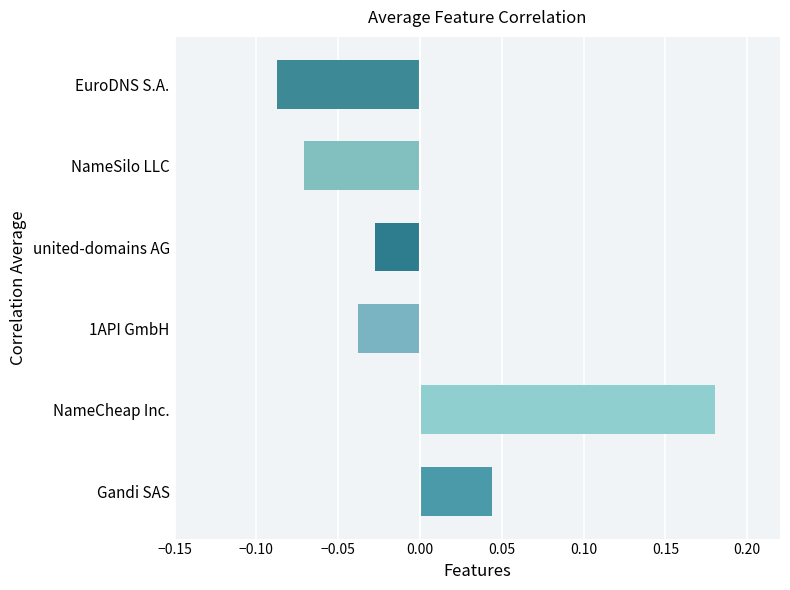

True or false: the data shows -0.0 at NameSilo LLC.

False